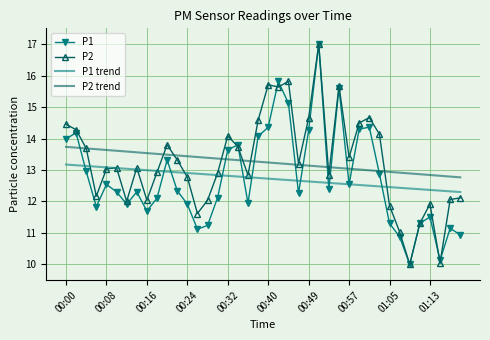

What is the sum of all P1 trend values?

509.4